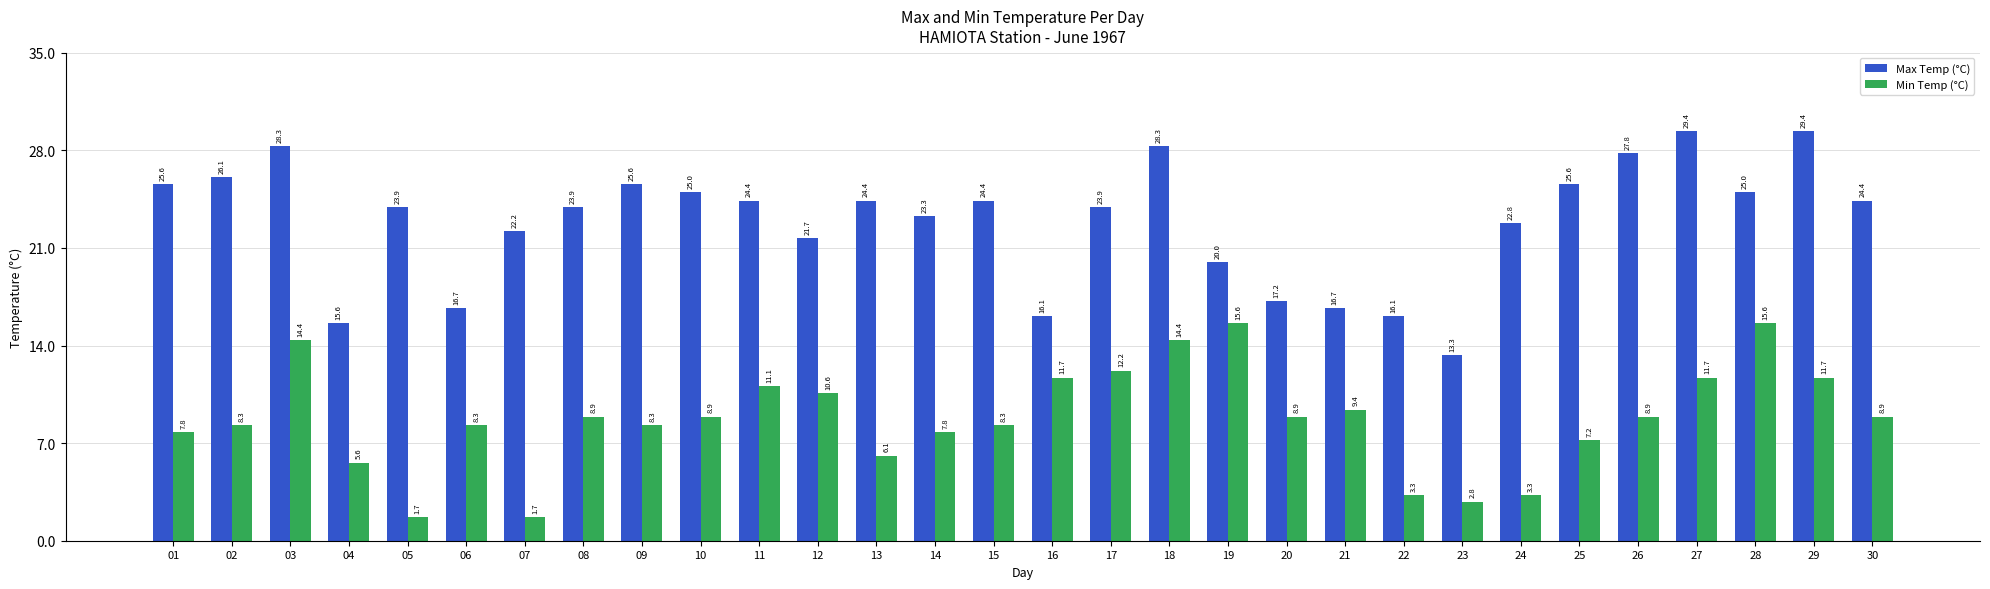

What value does the Min Temp (°C) series have at 22?

3.3